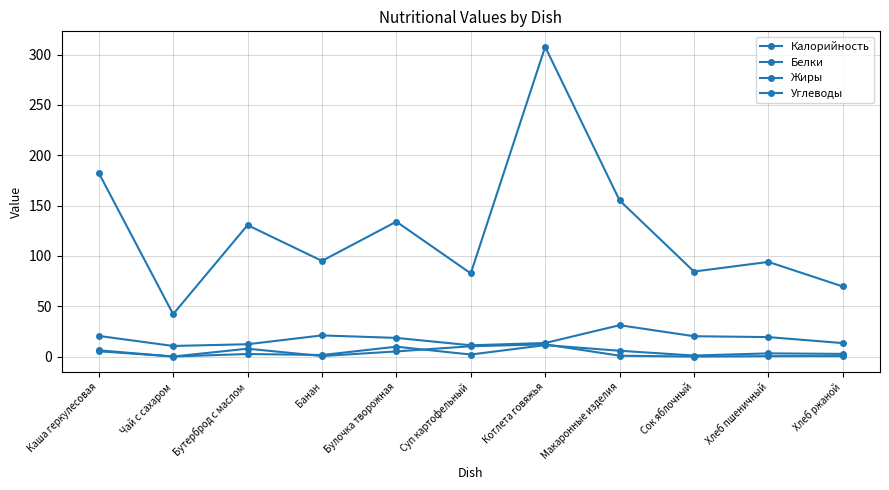

Where is the first local minimum for Жиры?

Чай с сахаром